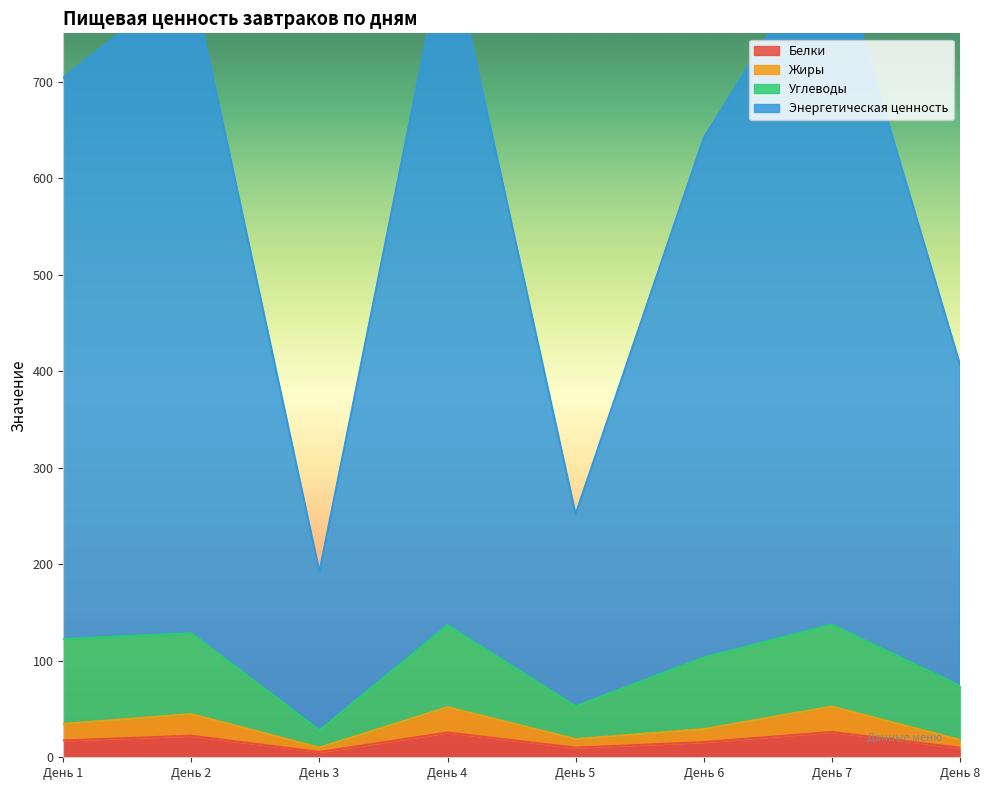

The Белки series shows 15.7 at День 6. True or false?

True